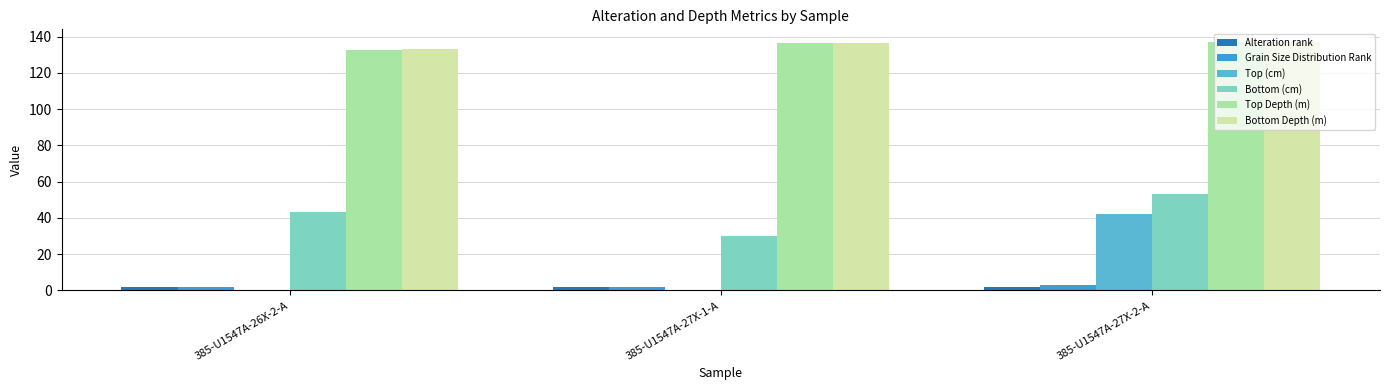

At which category is the sum across all series the highest?

385-U1547A-27X-2-A